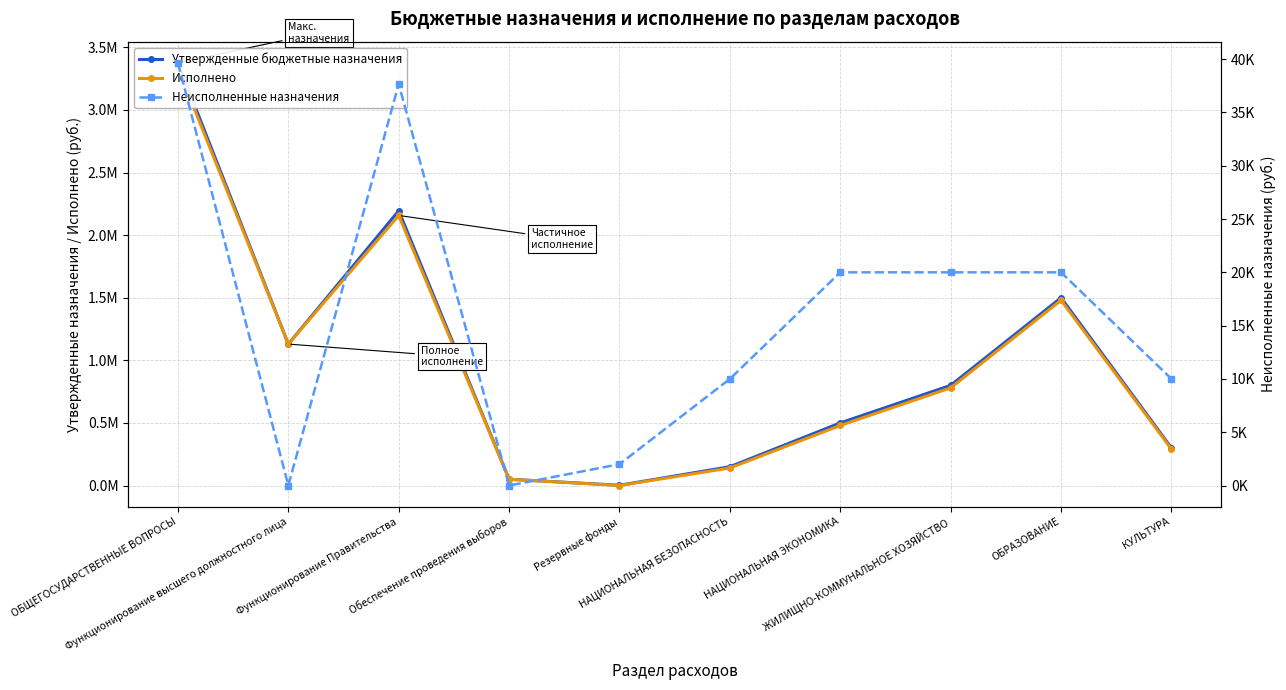

What is the total value across all series at Резервные фонды?

4000.0